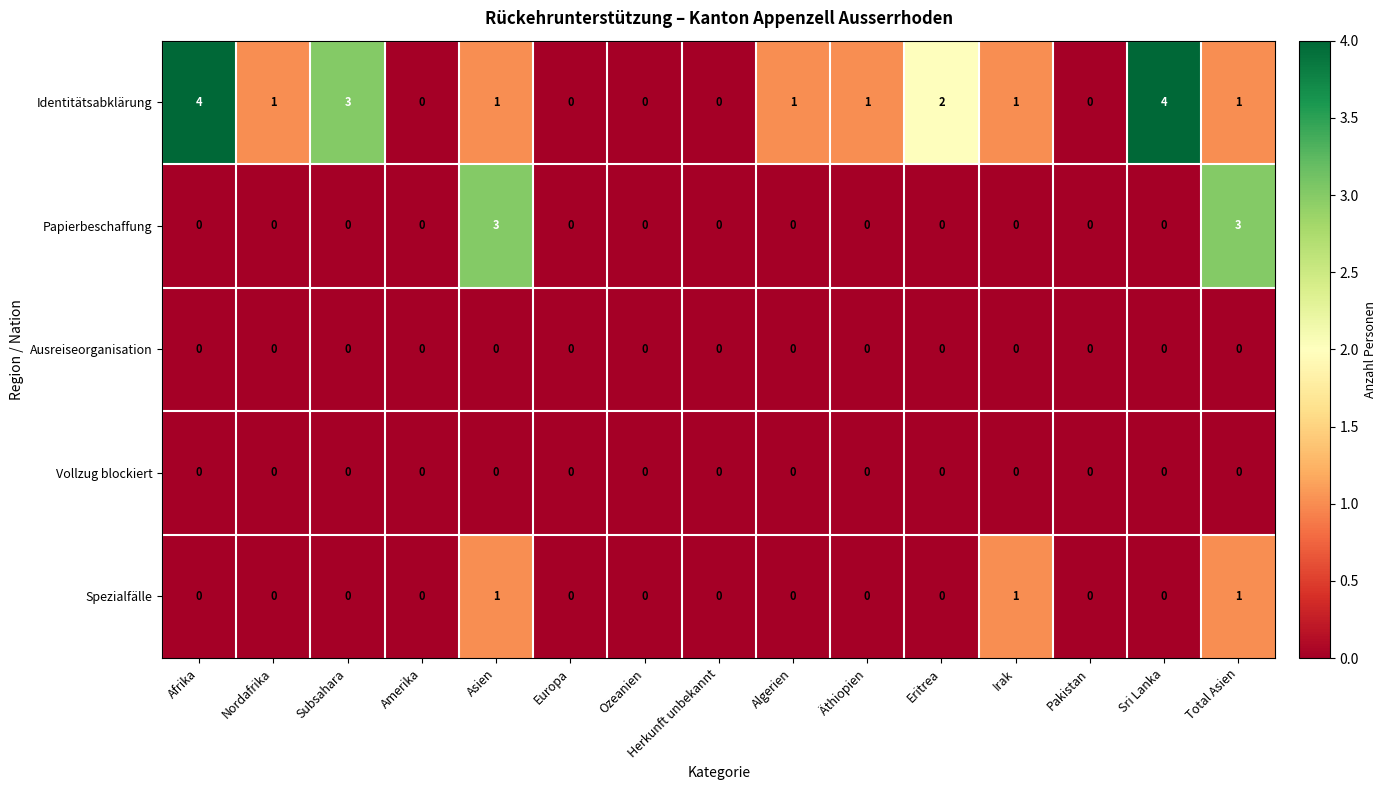

What is the difference between the maximum and minimum values in the Identitätsabklärung series?

4